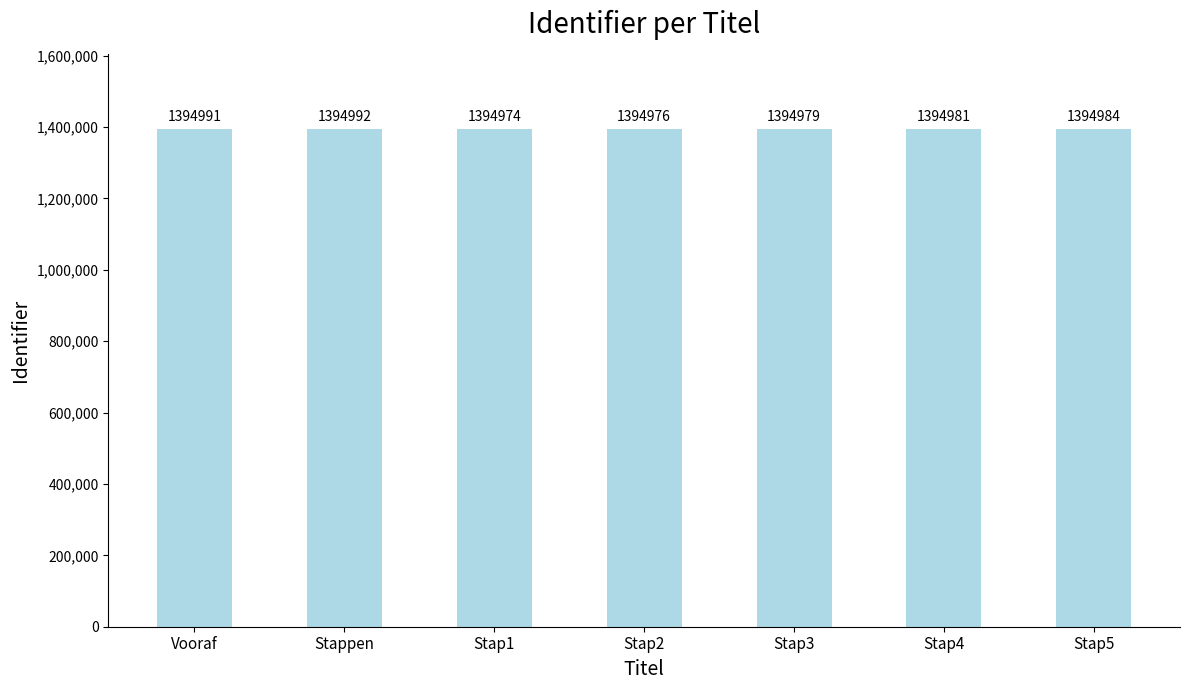

What is the smallest value displayed?

1394974